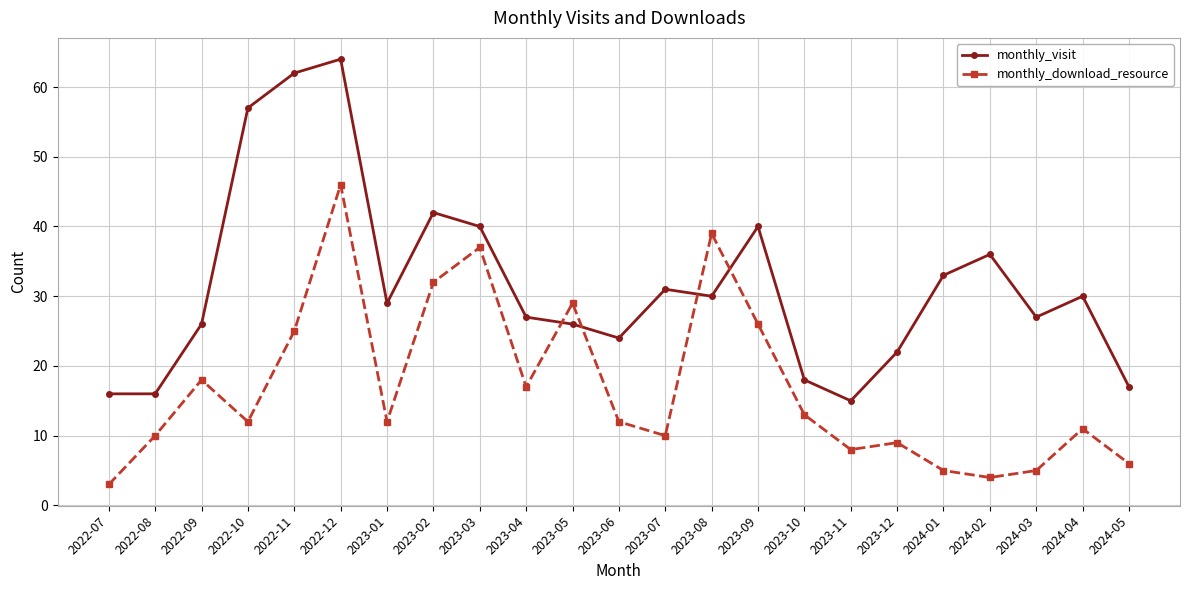

Which series has the widest spread of values?

monthly_visit